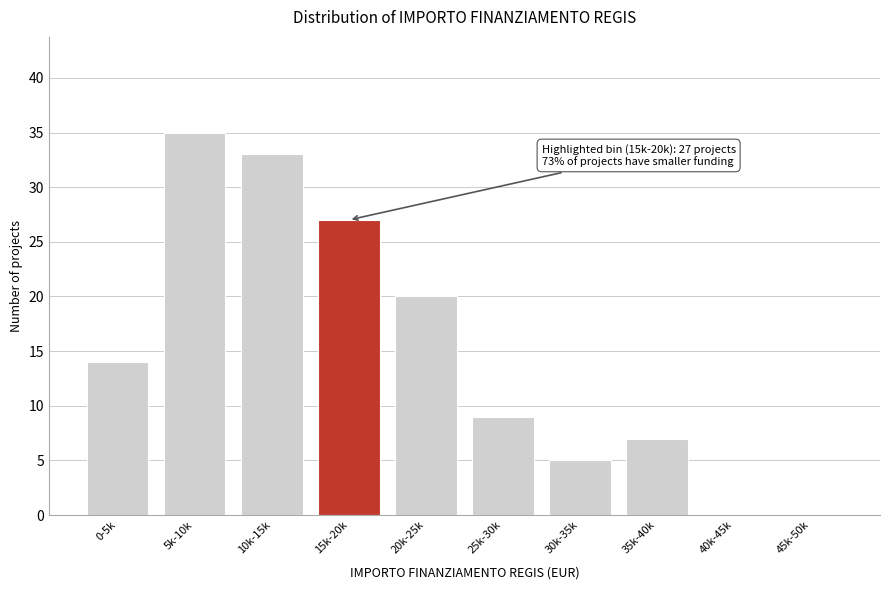

Reading right to left, what are all the values shown in this chart?

45k-50k=0	40k-45k=0	35k-40k=7	30k-35k=5	25k-30k=9	20k-25k=20	15k-20k=27	10k-15k=33	5k-10k=35	0-5k=14